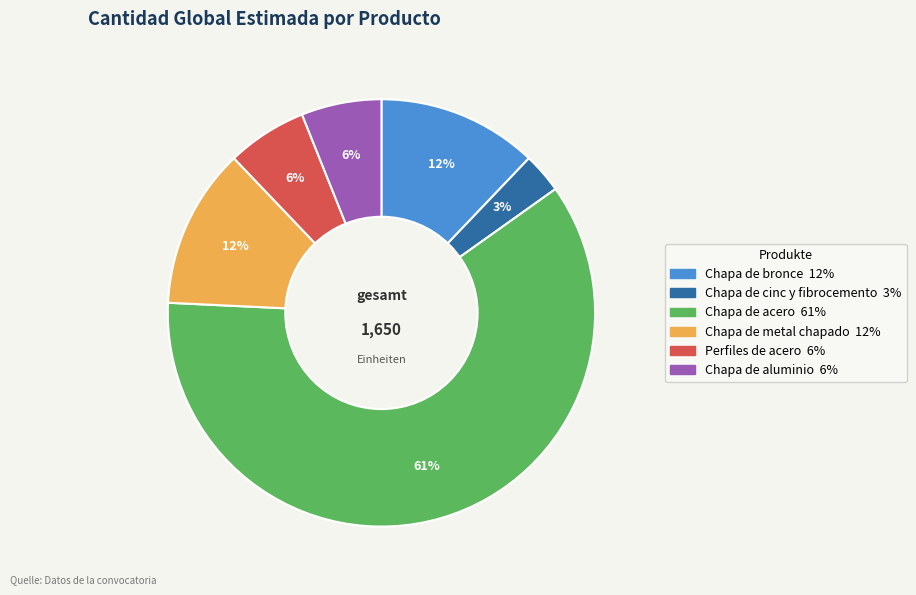

Which category has the biggest portion of the pie?

Chapa de acero